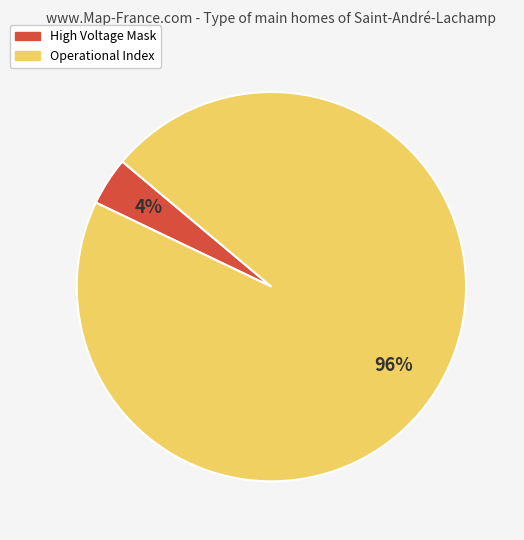

Count the number of slices in the pie.

2